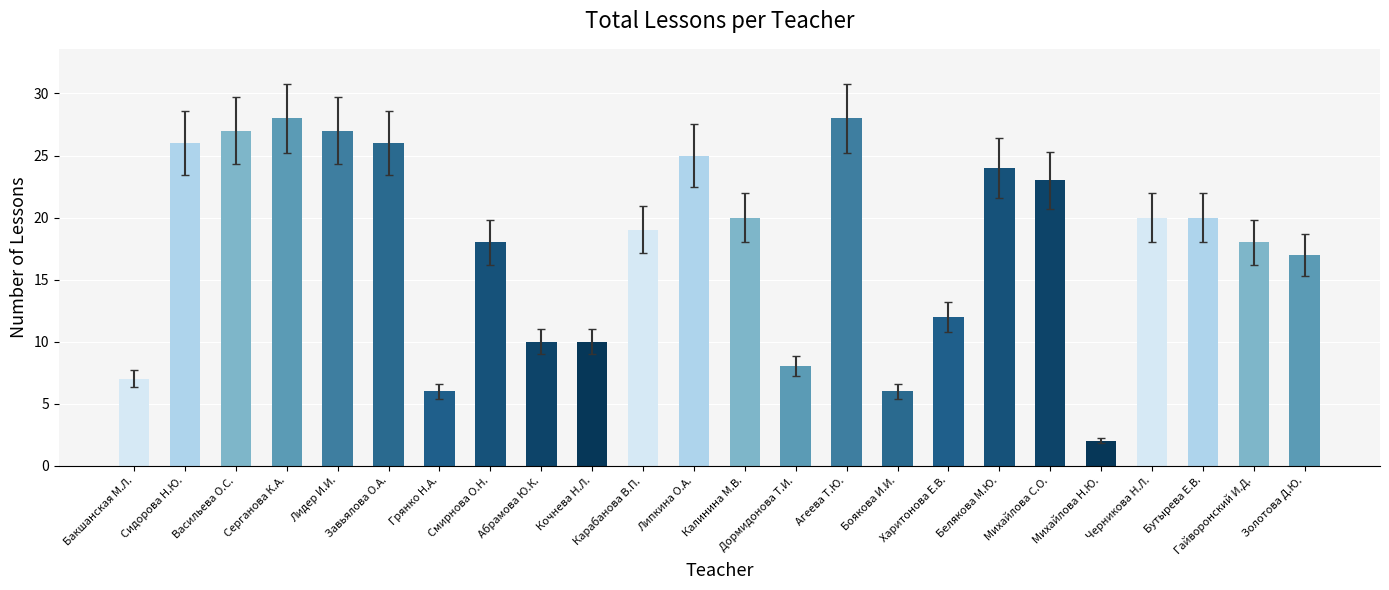

Reading left to right, list all the values displayed in this chart.

7	26	27	28	27	26	6	18	10	10	19	25	20	8	28	6	12	24	23	2	20	20	18	17